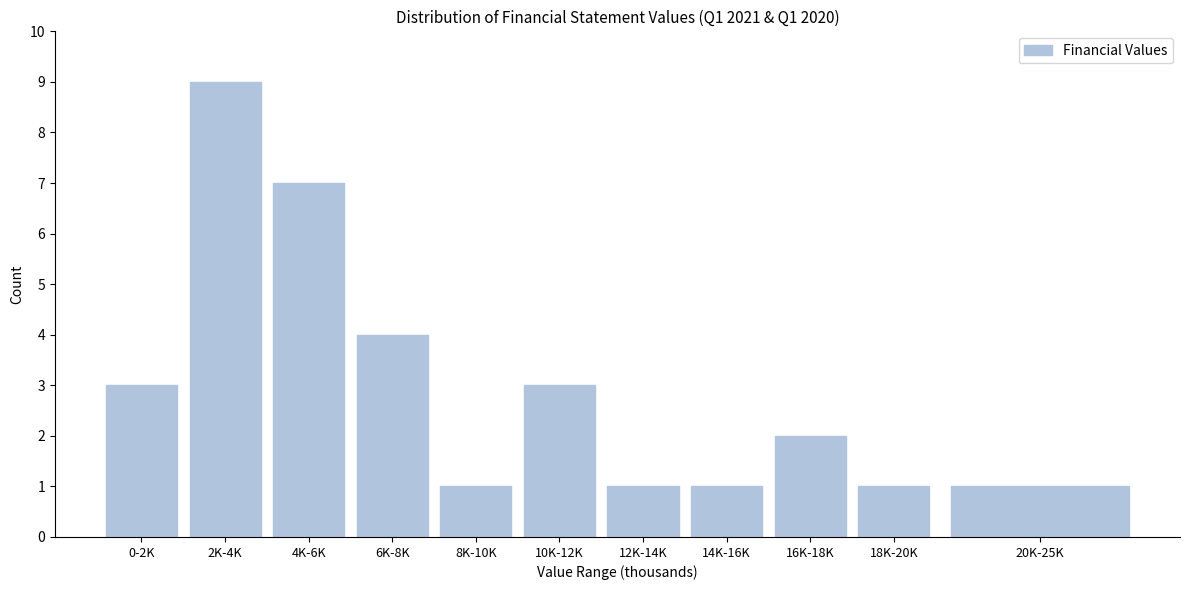

Reading left to right, extract all data points from this chart.

3	9	7	4	1	3	1	1	2	1	1